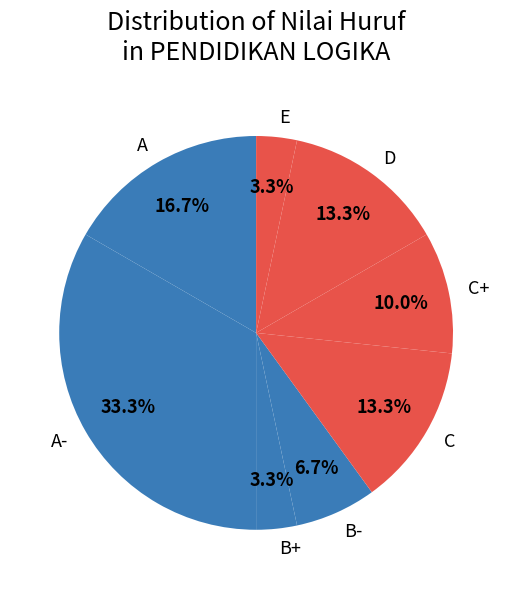

To the nearest percent, what is the difference between the A- and A slice percentages?

17%